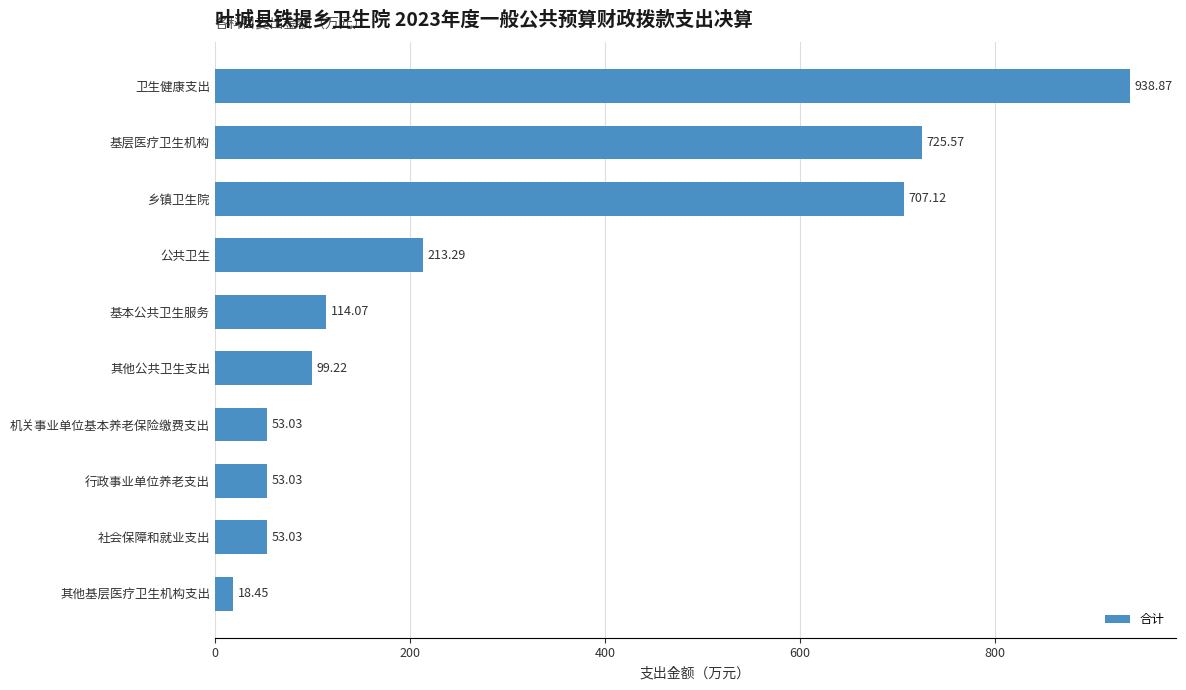

What is the greatest value displayed?

938.9